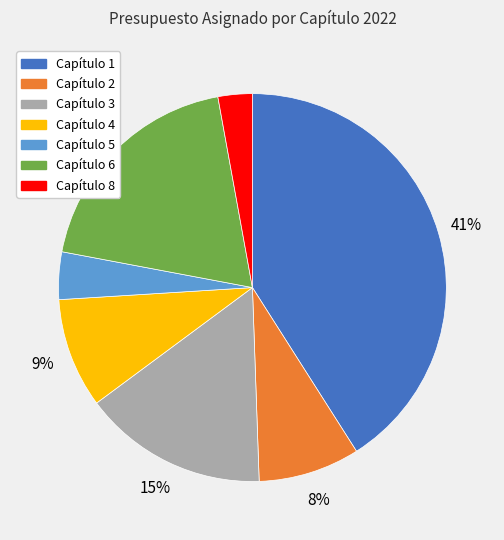

Which category has the biggest portion of the pie?

Capítulo 1